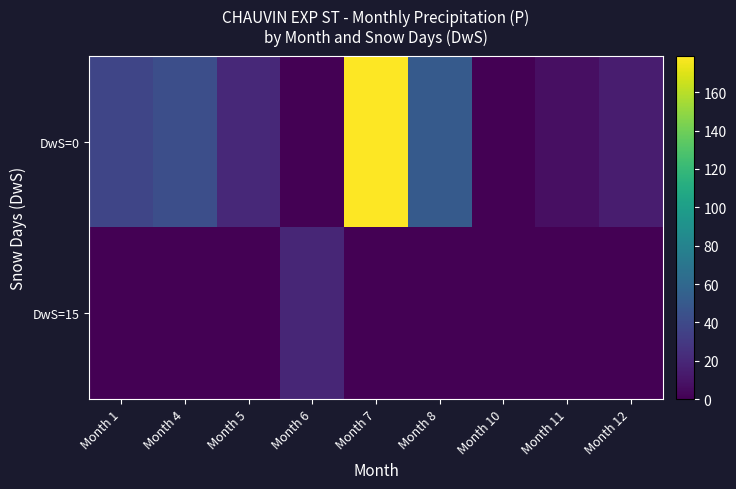

Reading right to left, transcribe all the data shown in this chart.

DwS=0: Month 12=14.0	Month 11=7.6	Month 10=0.0	Month 8=51.0	Month 7=178.9	Month 6=0.0	Month 5=20.4	Month 4=43.3	Month 1=37.3
DwS=15: Month 12=0.0	Month 11=0.0	Month 10=0.0	Month 8=0.0	Month 7=0.0	Month 6=19.5	Month 5=0.0	Month 4=0.0	Month 1=0.0